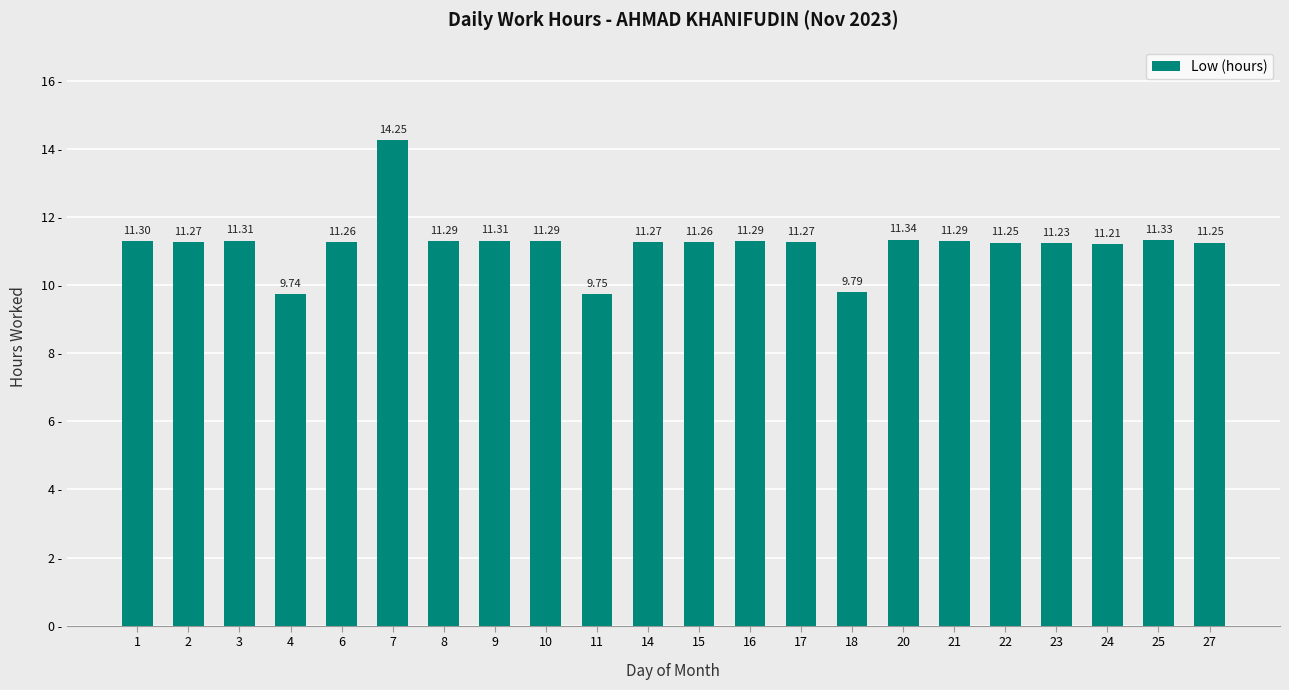

Approximately how many times larger is the value at 22 compared to 17?

1.0